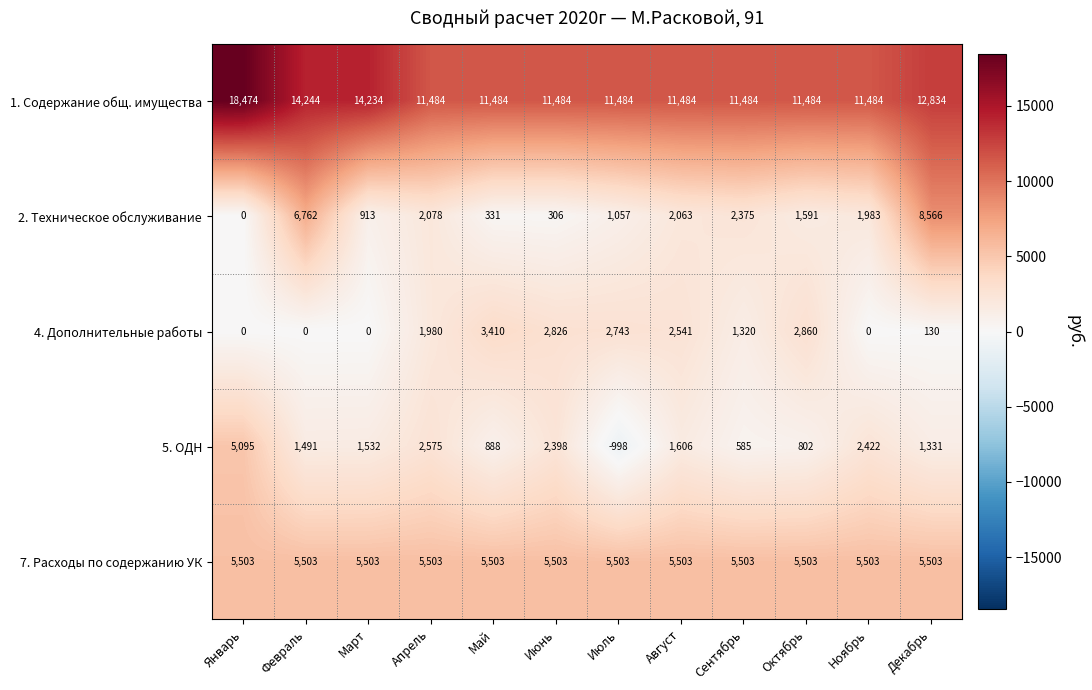

The 1. Содержание общ. имущества series shows 11484 at Июнь. True or false?

True